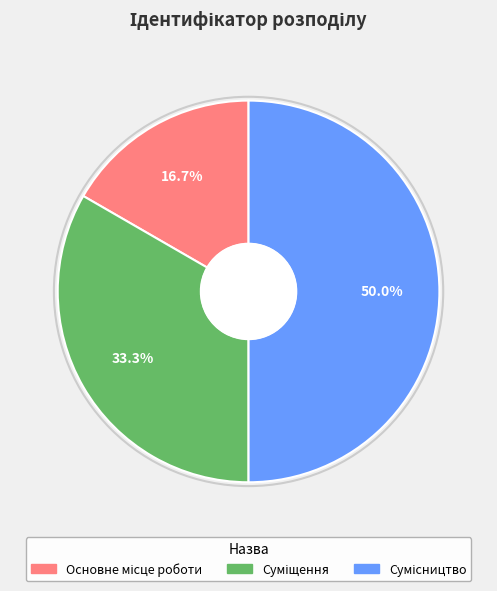

To the nearest percent, what portion does Суміщення represent?

33%